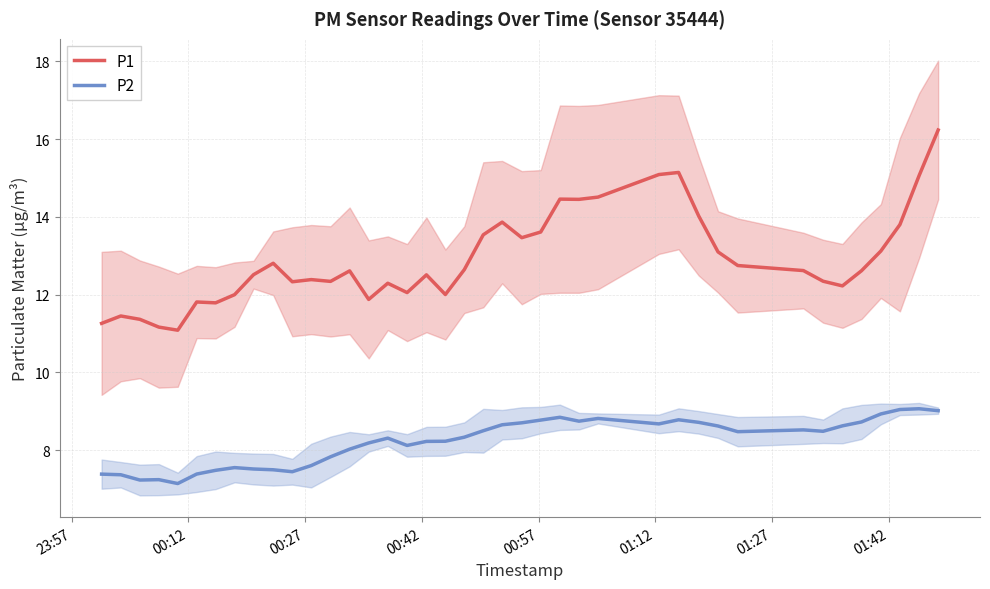

What is the value of the P1 point at the 3rd from the left?

11.4